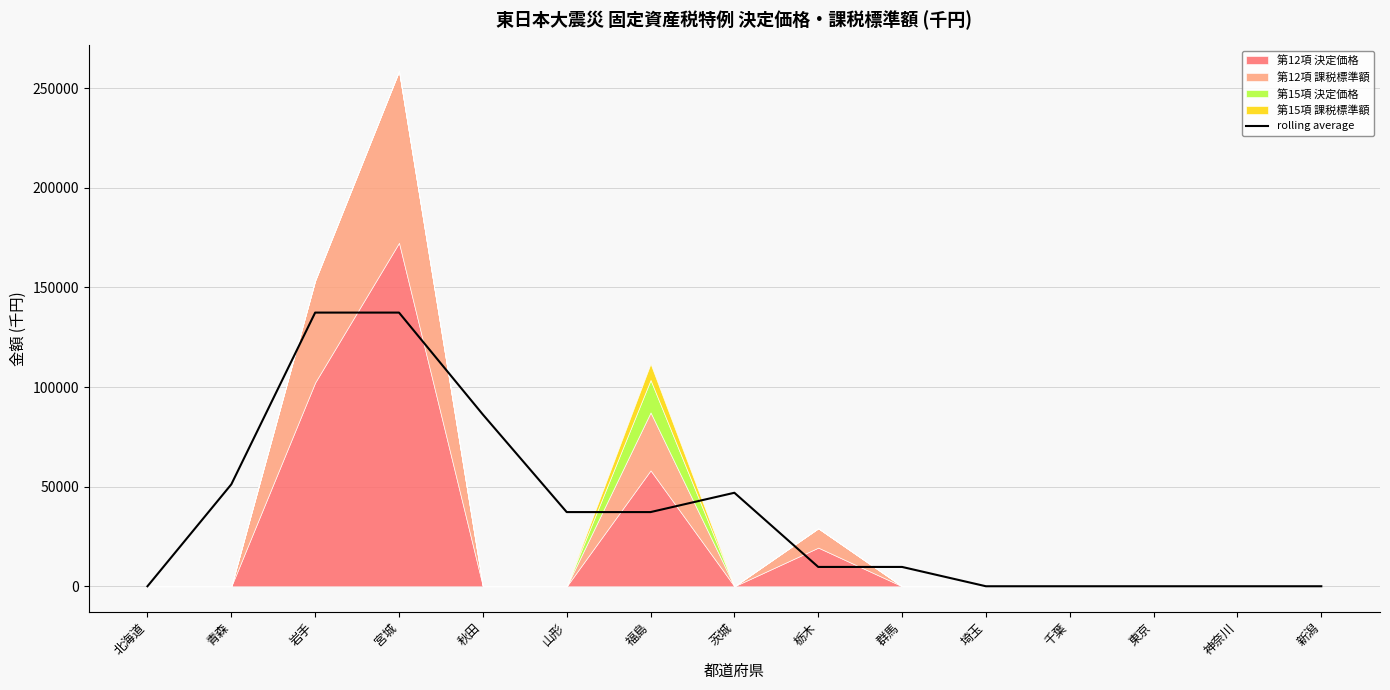

Which label corresponds to the smallest value in the chart?

北海道